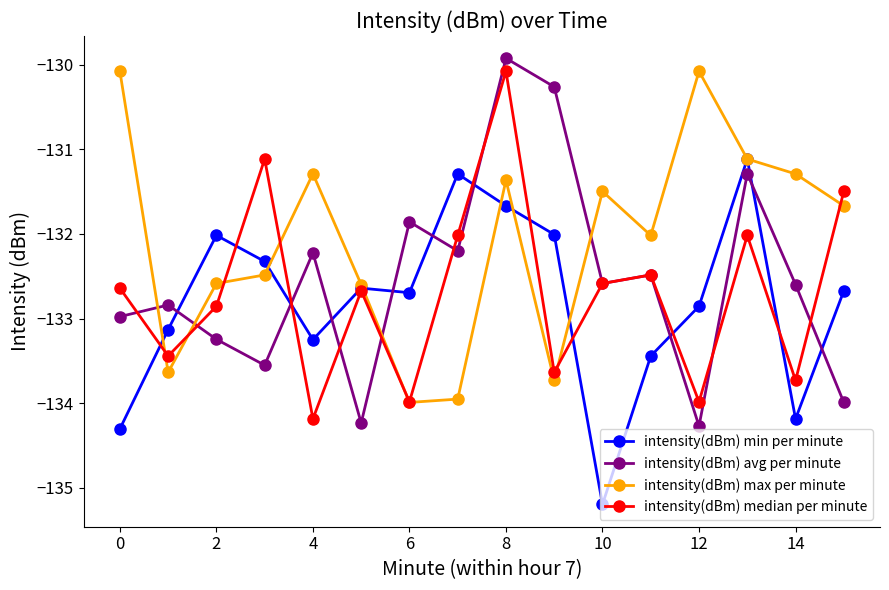

Which series has the largest total across all categories?

intensity(dBm) max per minute